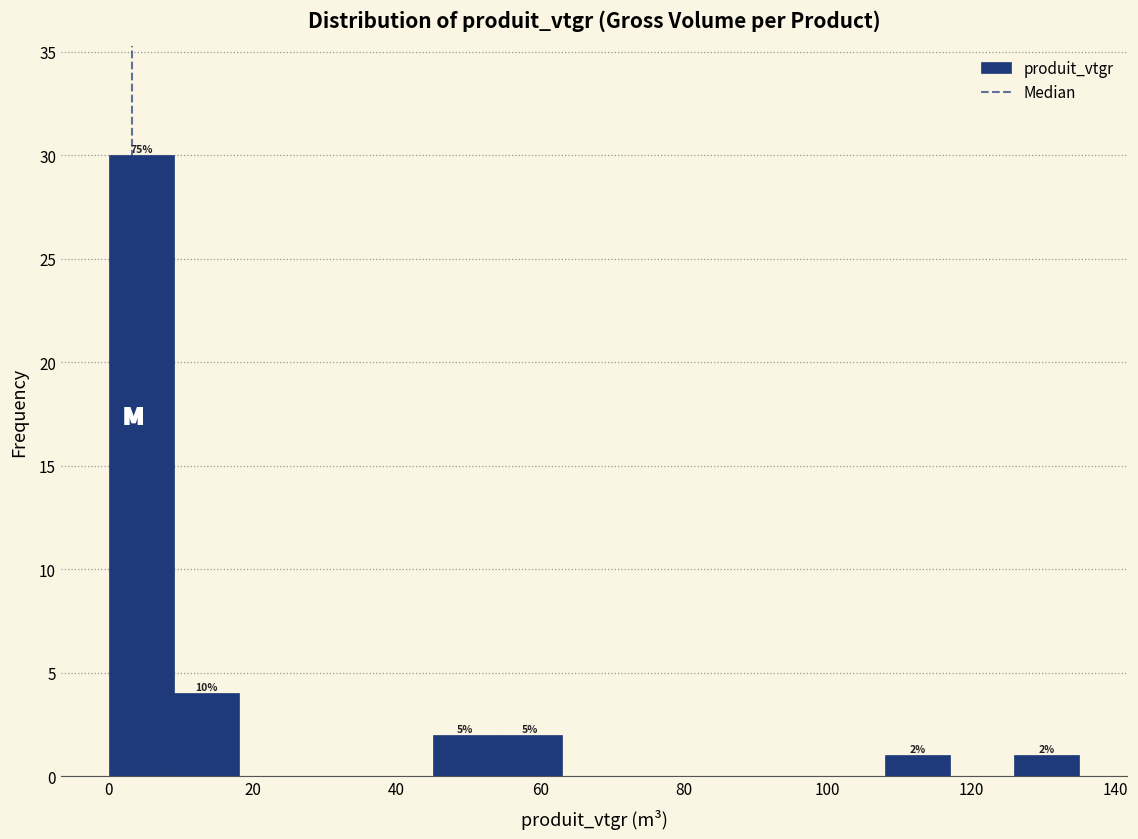

Which range on the x-axis has the tallest bar?

0 to 10